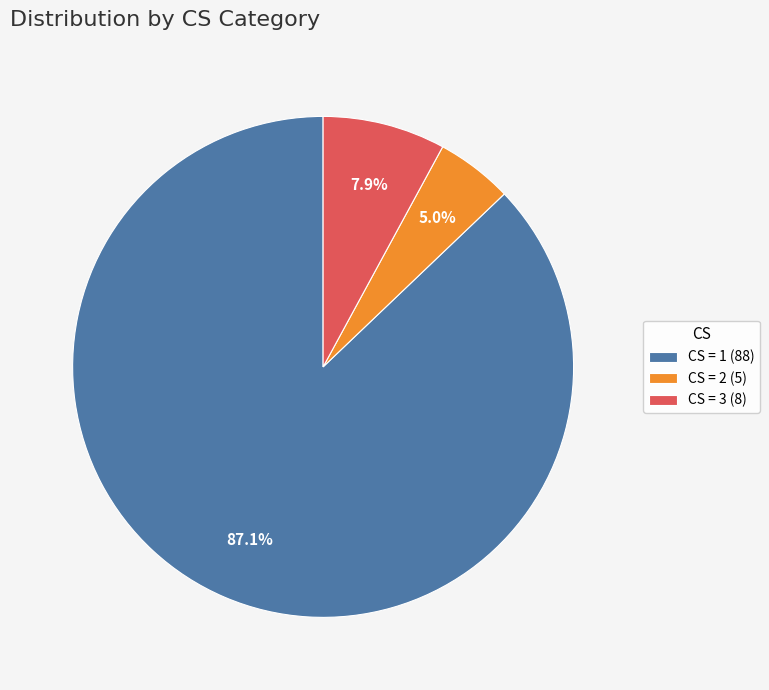

What is the ratio of the value at CS = 2 (5) to the value at CS = 3 (8)?

0.6